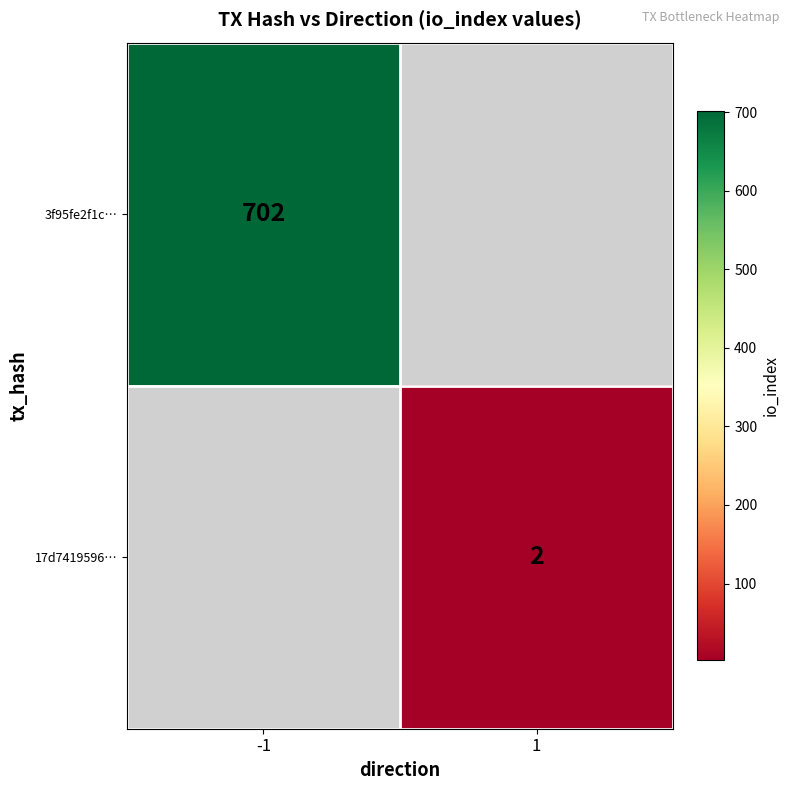

Is the value of 17d7419596… at 1 greater than the value of 3f95fe2f1c… at -1?

No